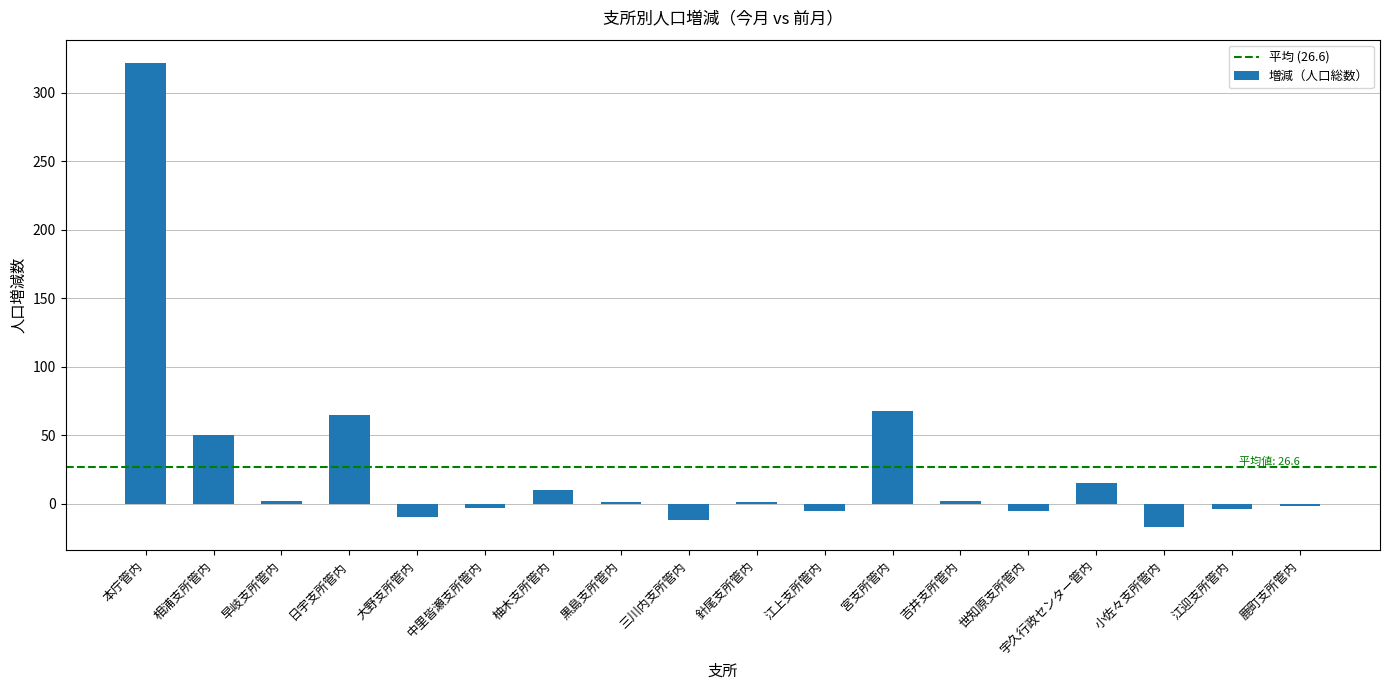

What is the greatest value displayed?

322